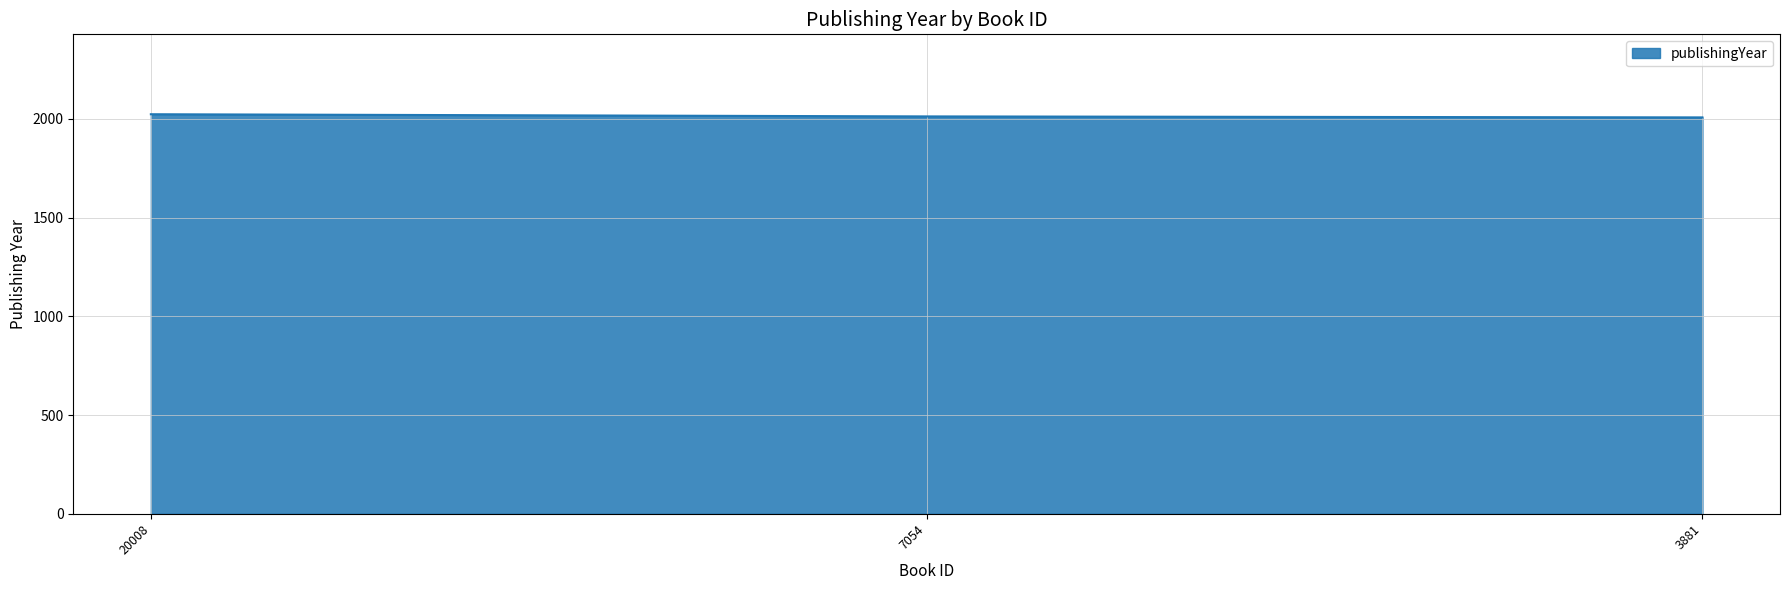

Where is the data nearest to the value 2016?

7054